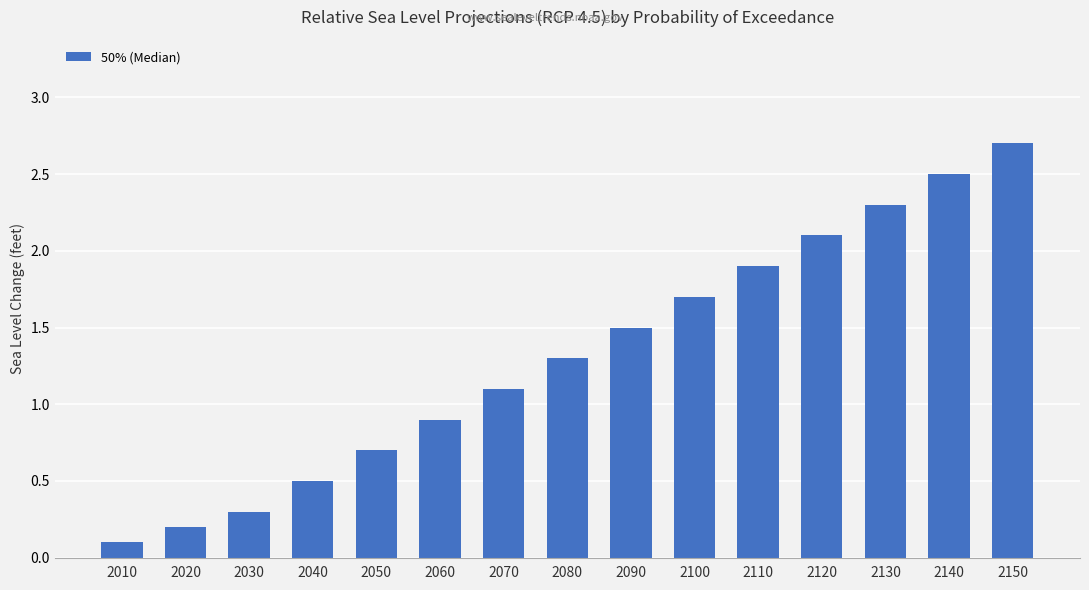

The value at 2120 is 3.0. True or false?

False